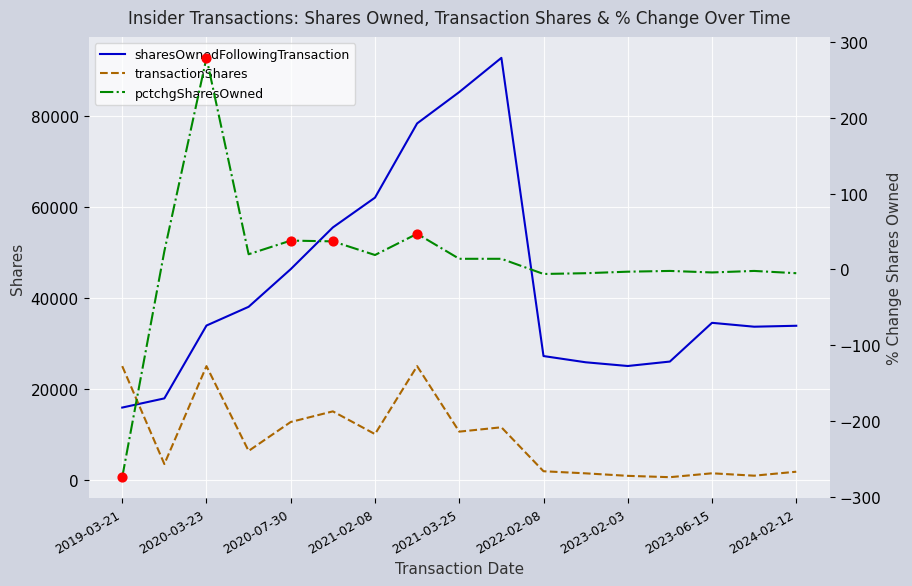

Is the value of sharesOwnedFollowingTransaction at 2022-02-08 greater than the value of transactionShares at 2021-02-08?

Yes